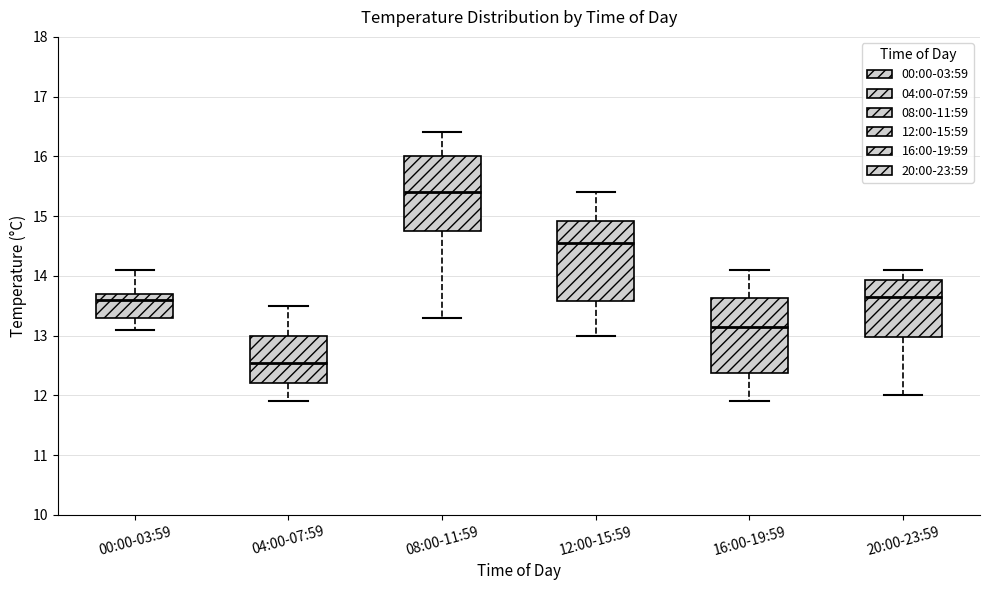

Which box's median line is the lowest?

04:00-07:59